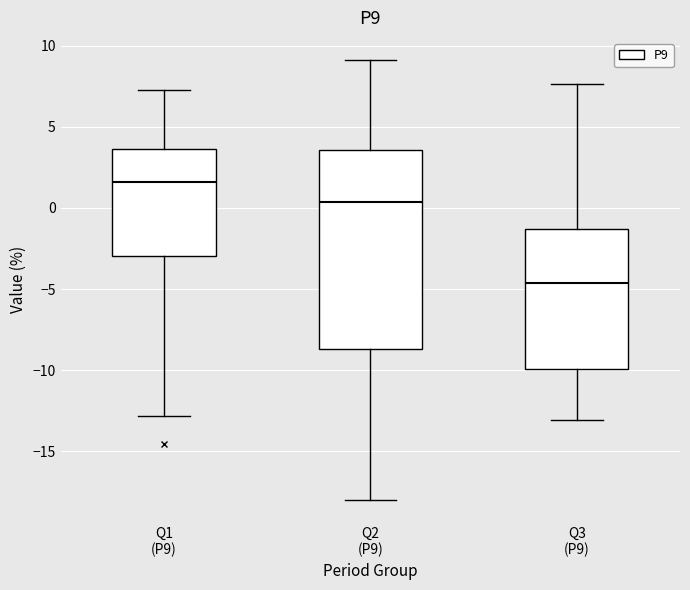

Which box has the lowest median line?

Q3 (P9)